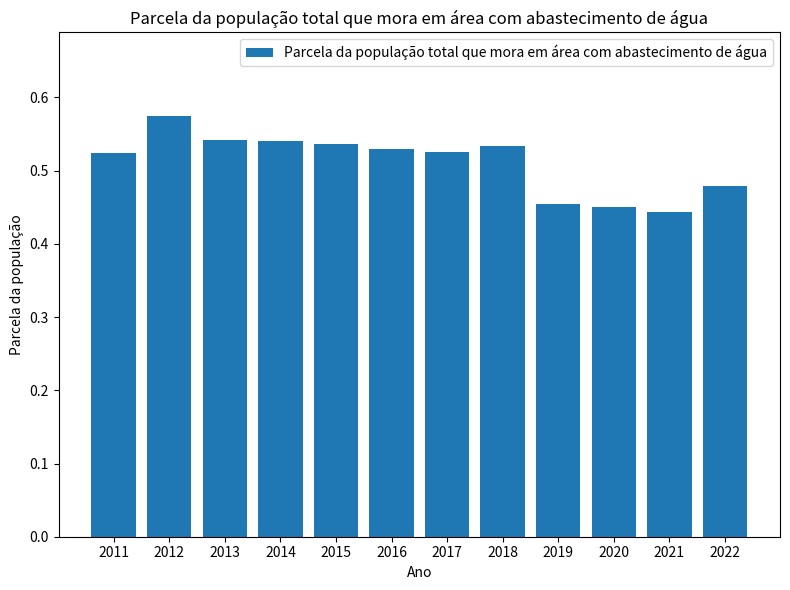

The chart shows a value of 0.1 at 2019. True or false?

False